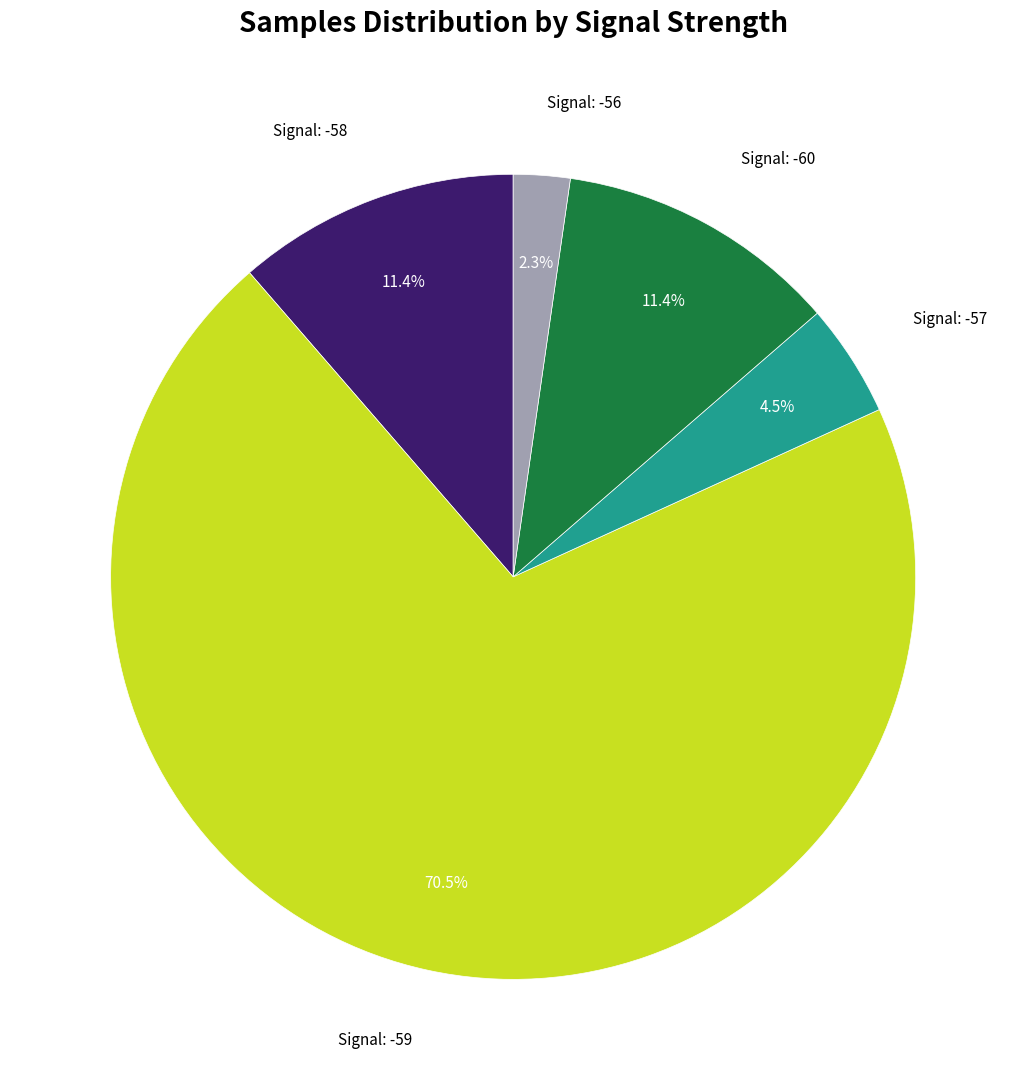

Is there a majority slice in this chart?

Yes